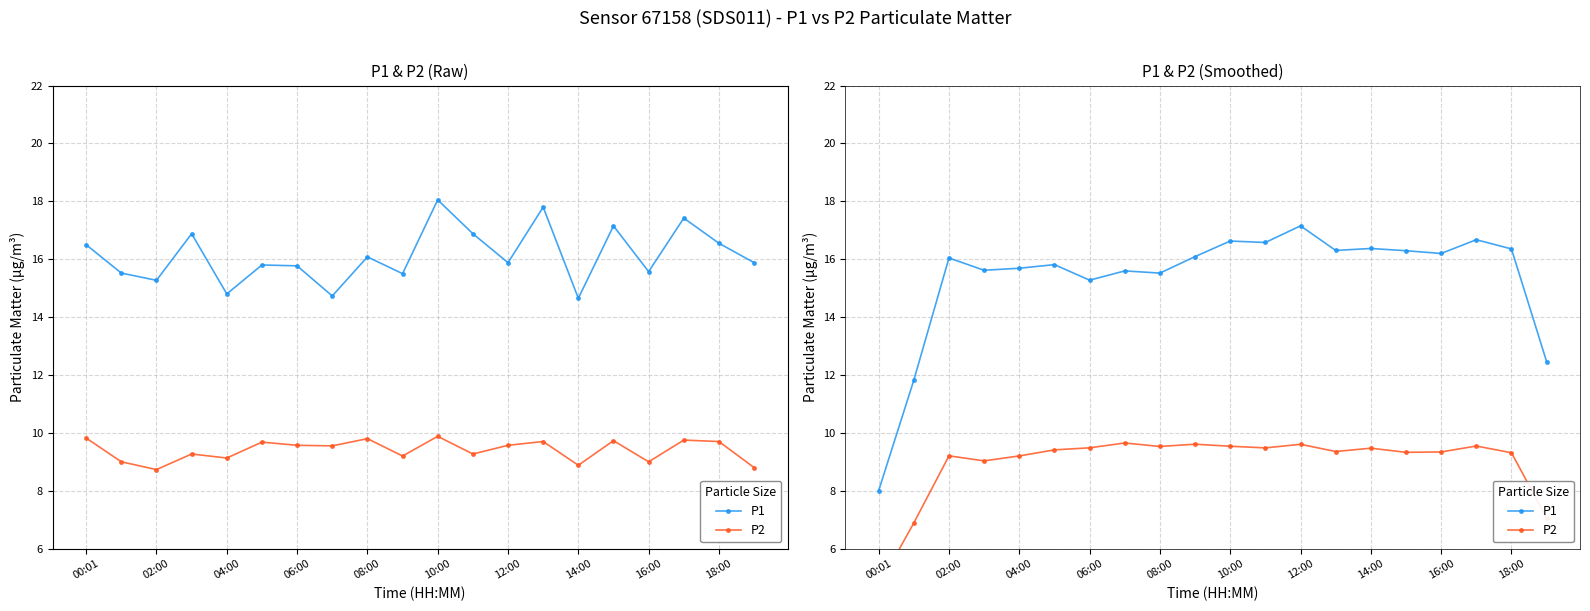

What are all the series names shown in the legend?

P1, P2